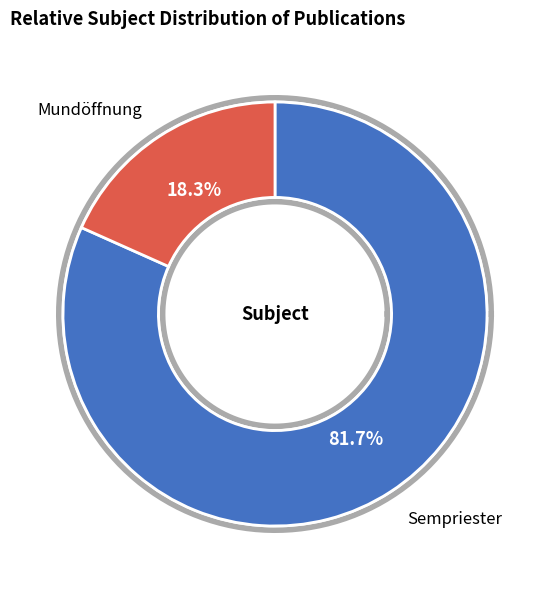

To the nearest percent, what portion does Sempriester represent?

82%